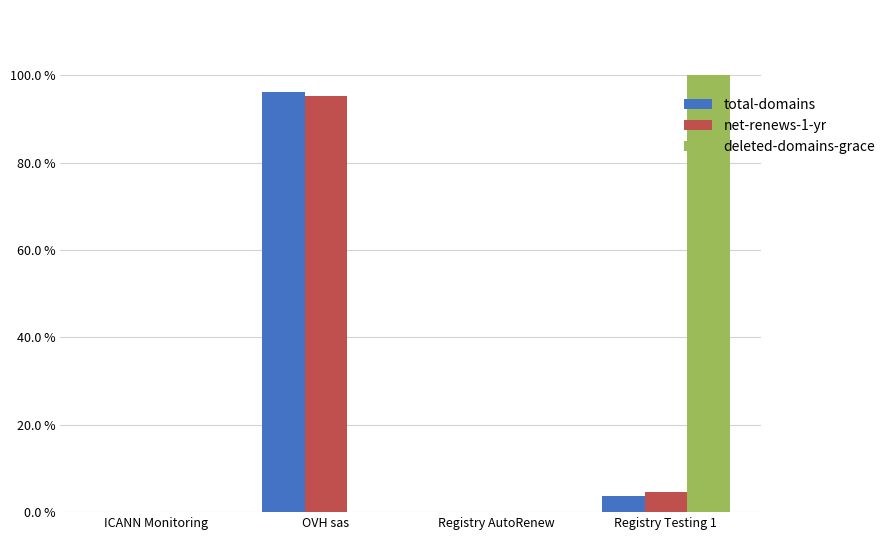

What is the greatest value displayed?

100.0